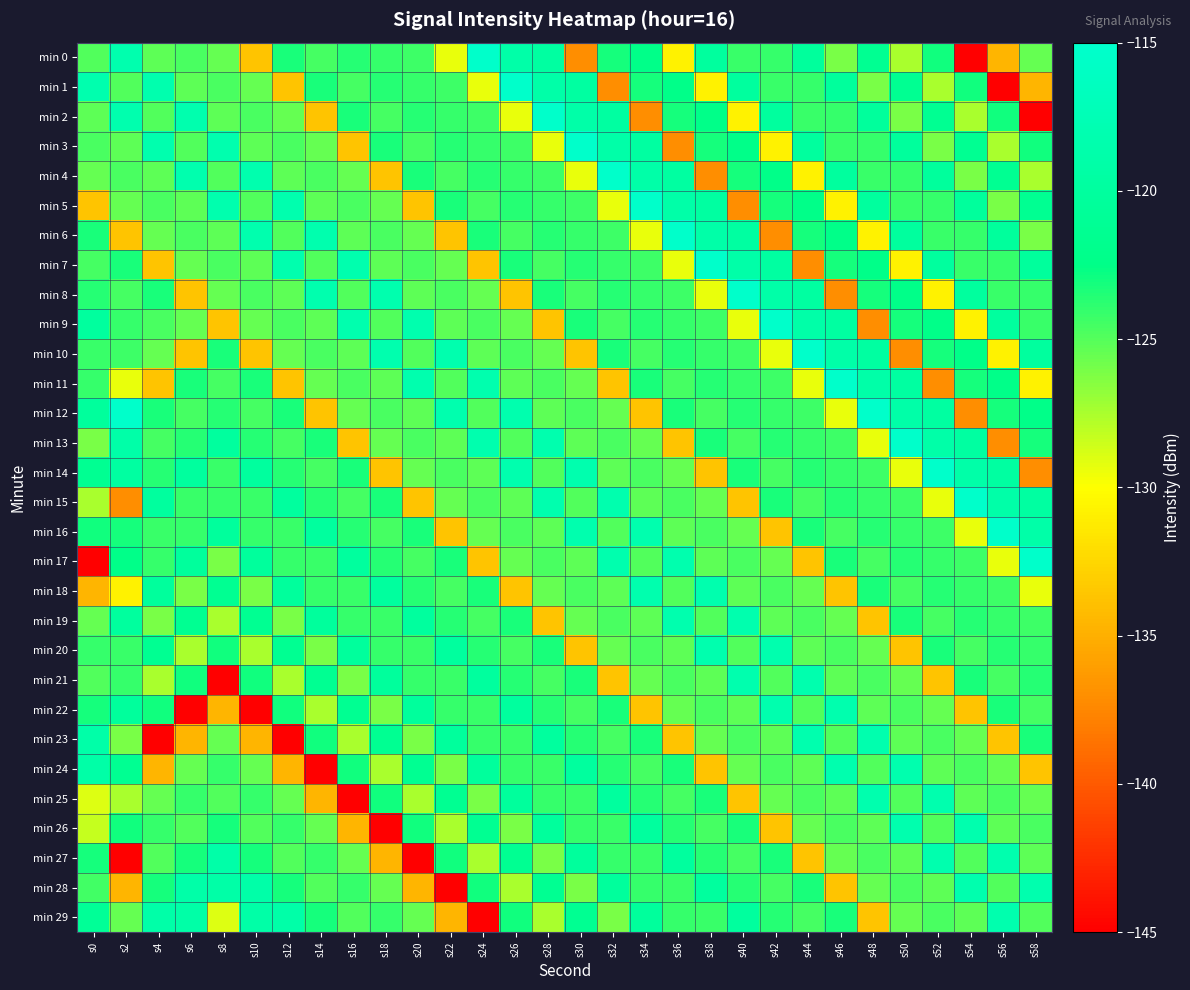

How many categories are shown in the chart?

30